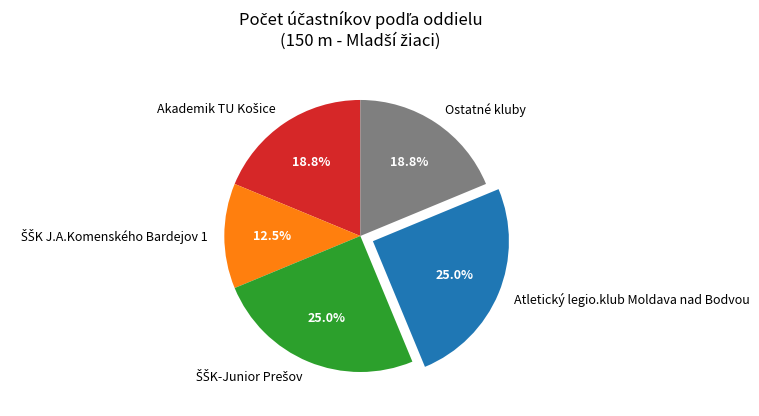

How many segments does this pie chart have?

5